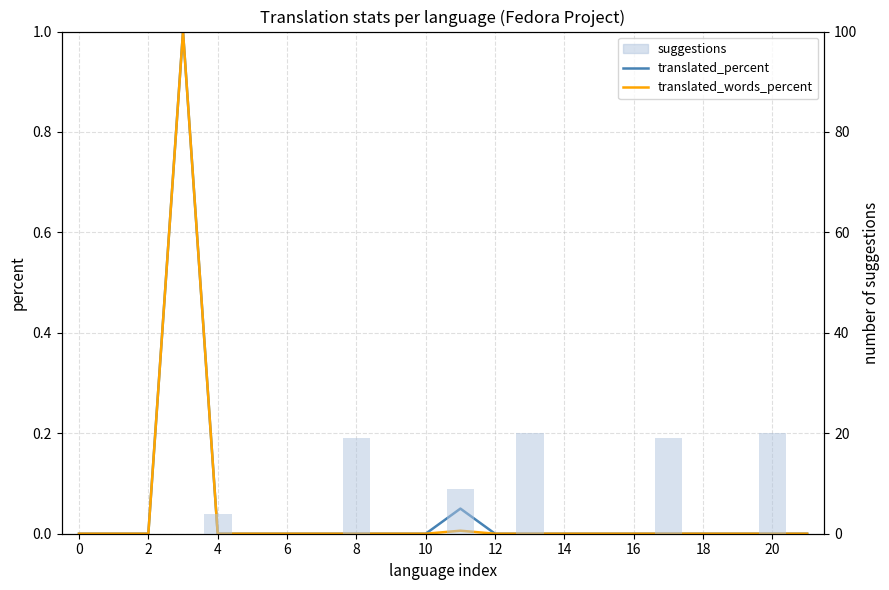

What is the difference between the second highest and minimum values in the suggestions series?

20.0